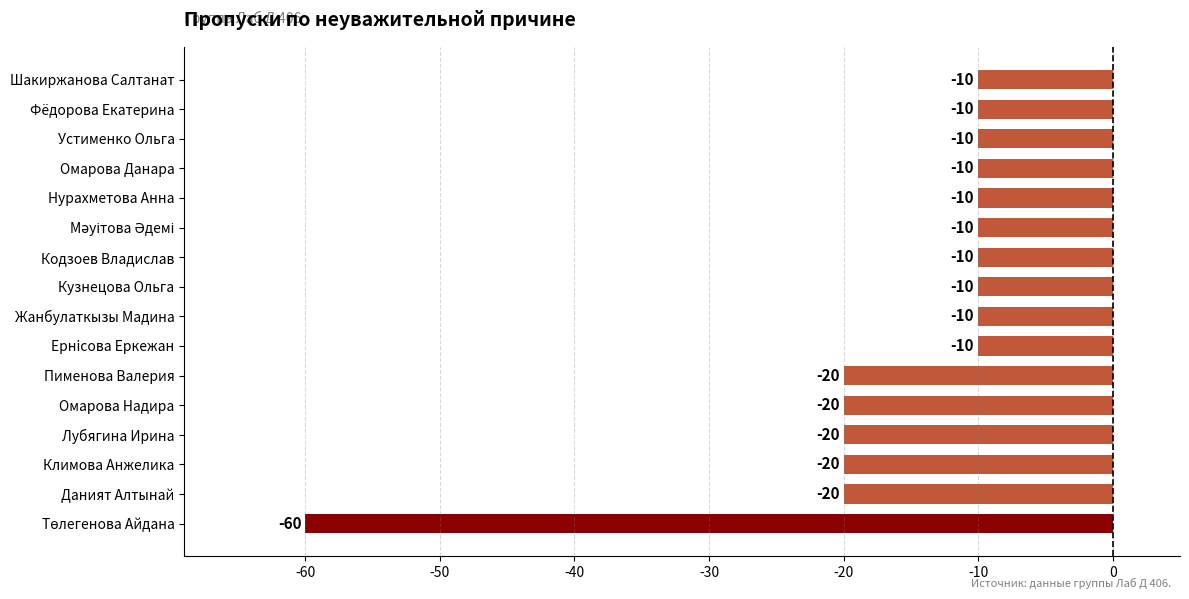

The chart shows a value of -6 at Фёдорова Екатерина. True or false?

False